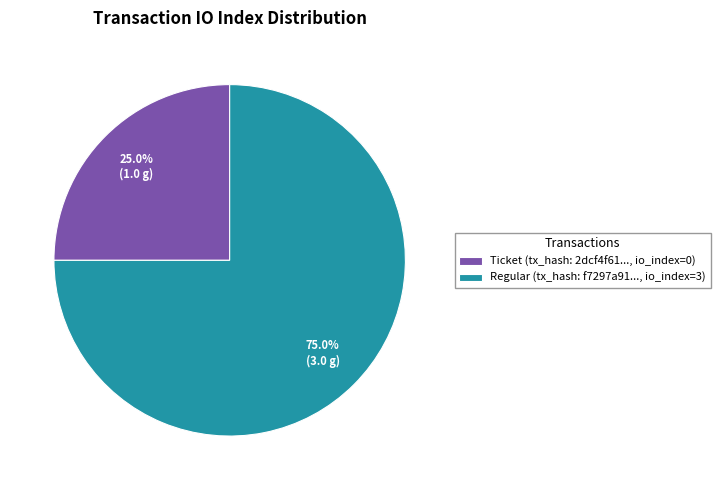

How many segments does this pie chart have?

2